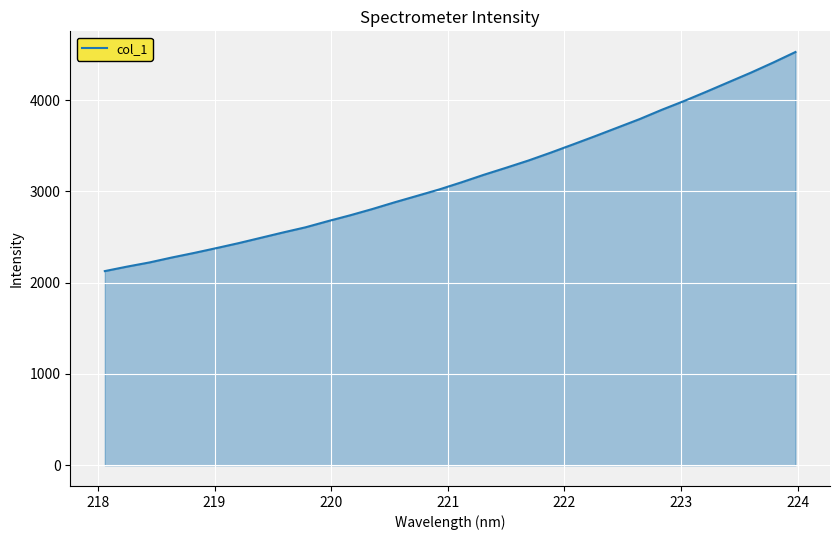

What is the minimum value shown in the chart?

2126.7